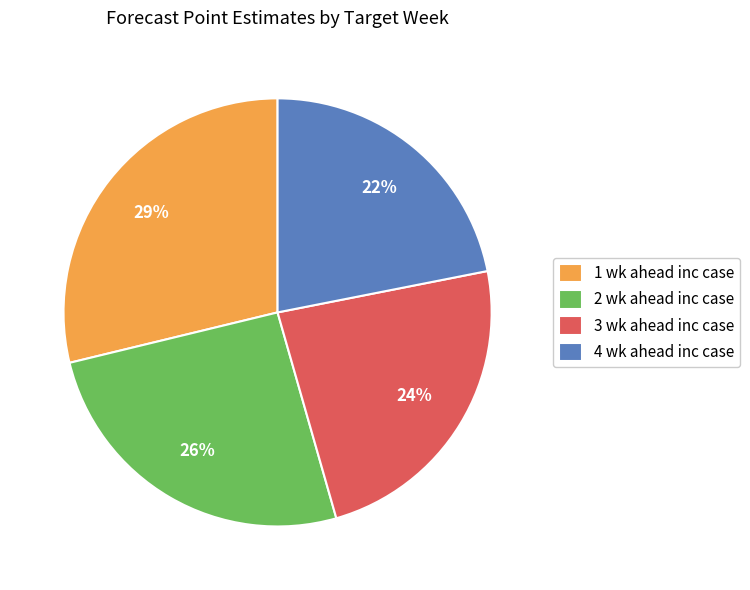

Between 4 wk ahead inc case and 3 wk ahead inc case, which is larger?

3 wk ahead inc case